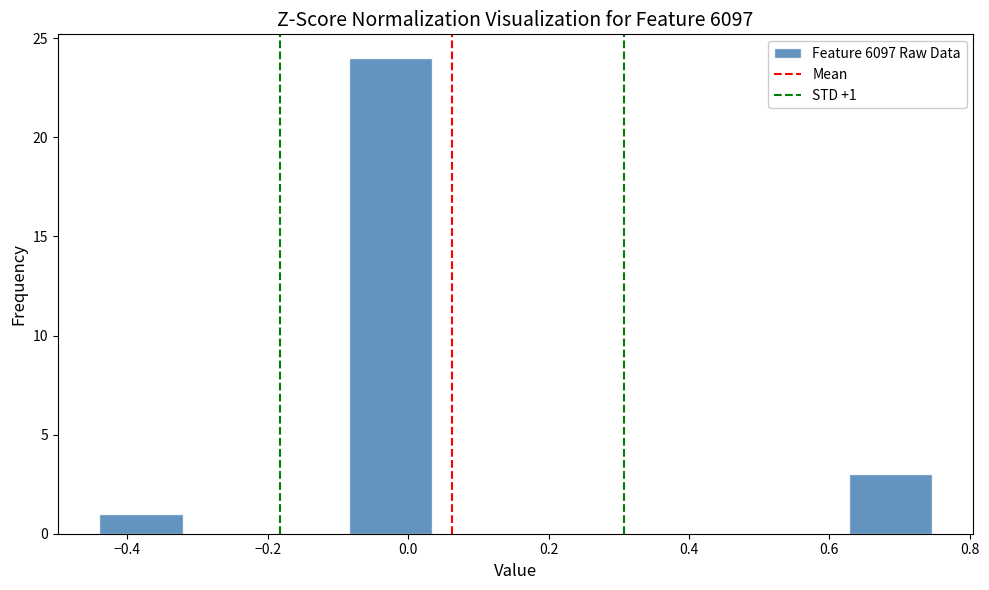

Over which range of the x-axis is the bar tallest?

-0.08 to 0.04